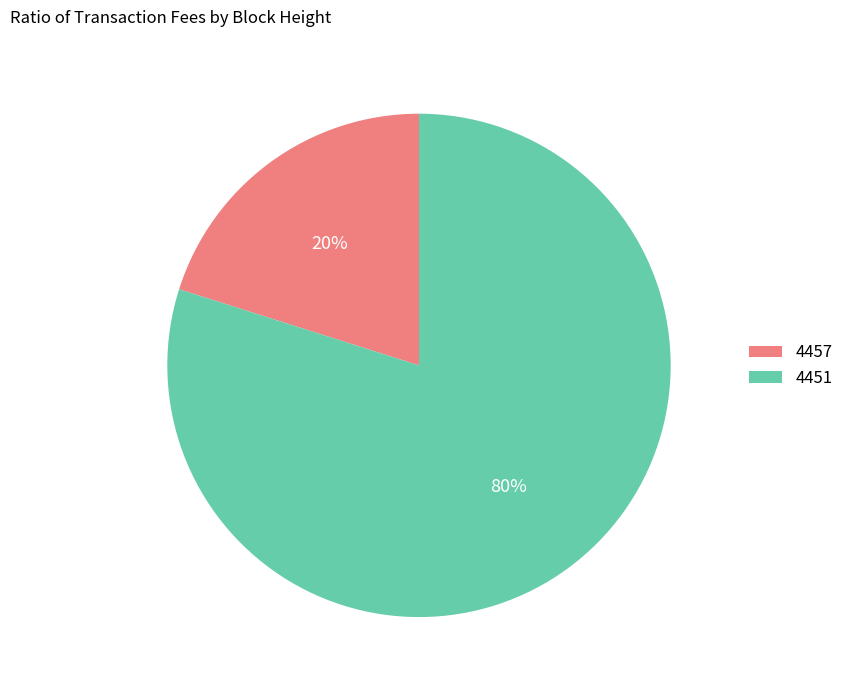

Is it true that 4451 is 80% of the pie?

True